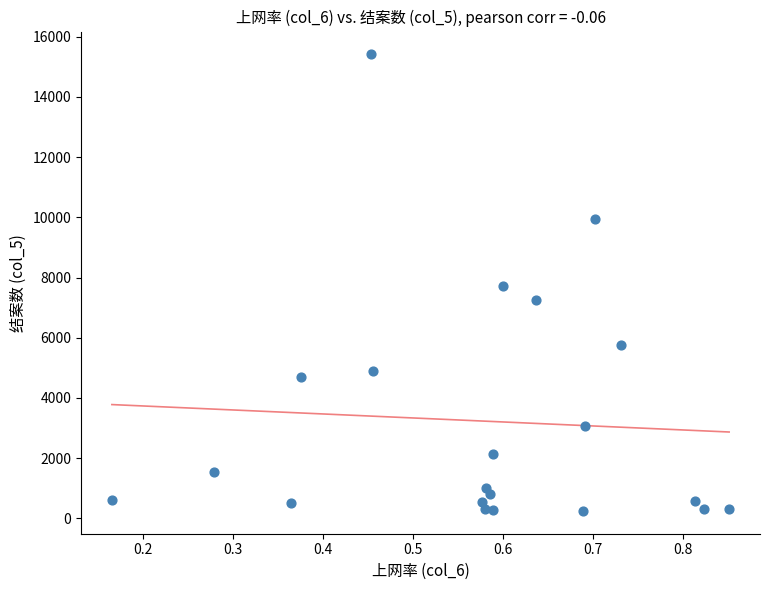

What is the range of Y values (max minus min)?

15158